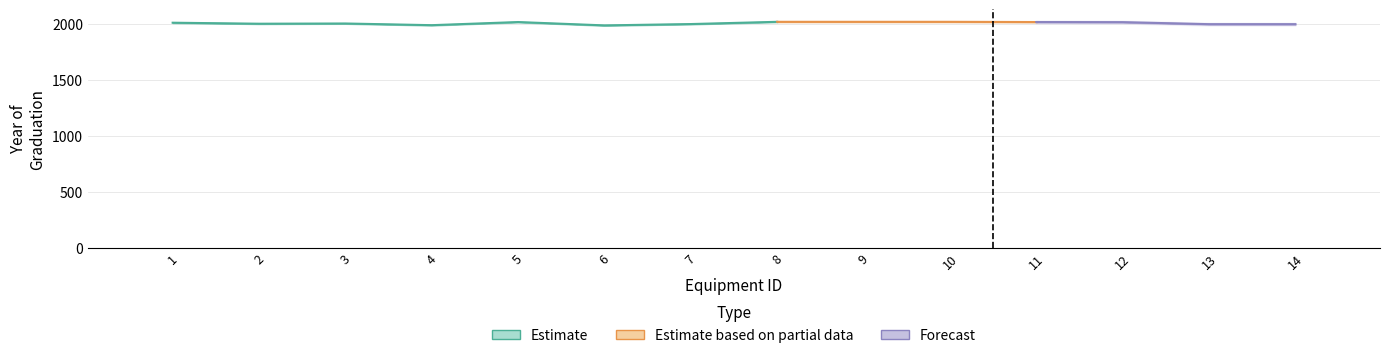

At which label does yearGraduation first exceed 2011?

5